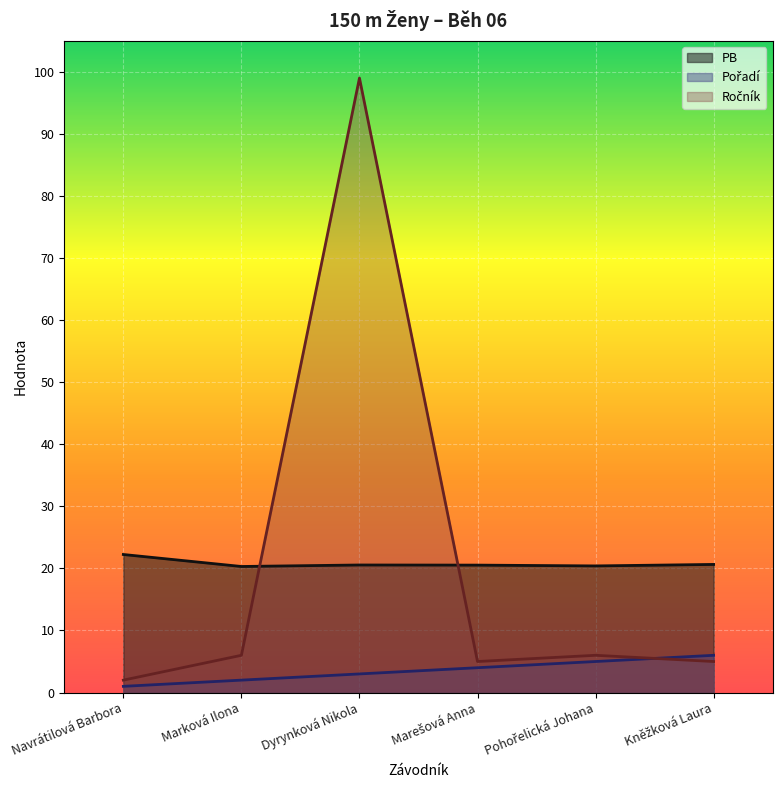

How many Pořadí values are between 2 and 5?

4